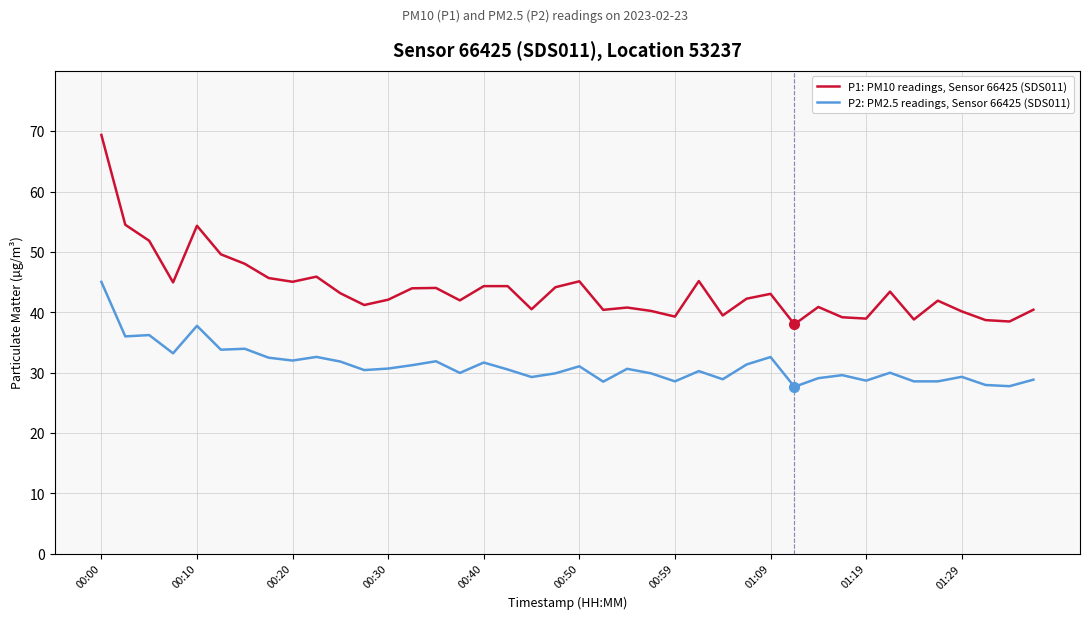

Which series has the widest spread of values?

P1: PM10 readings, Sensor 66425 (SDS011)